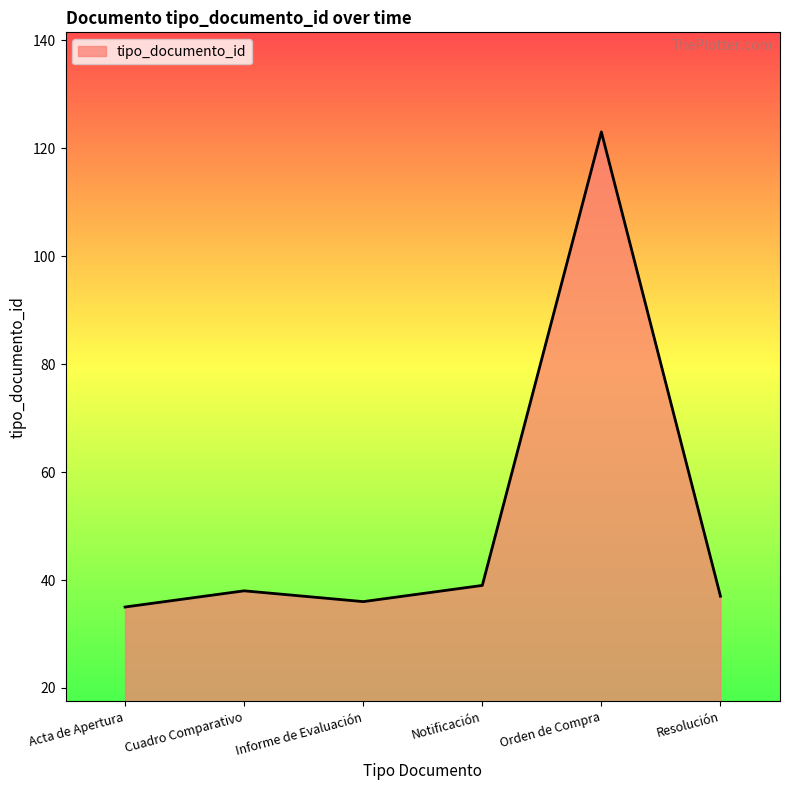

What position from the right is Acta de Apertura?

6